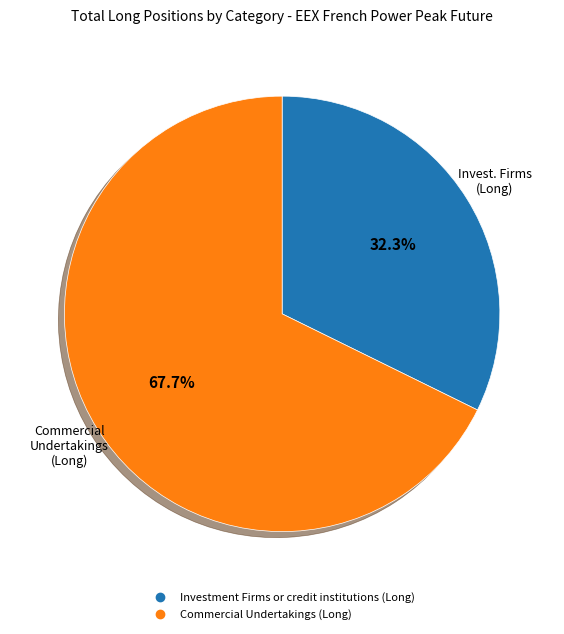

How many slices are in this pie chart?

2